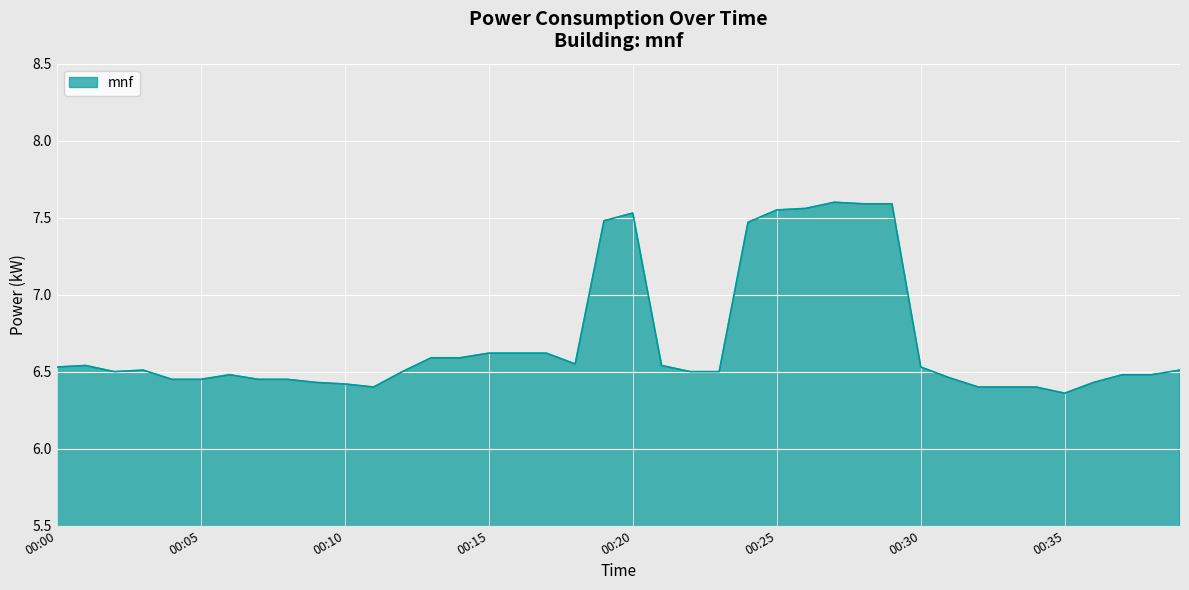

What is the difference between the maximum and minimum values?

1.2